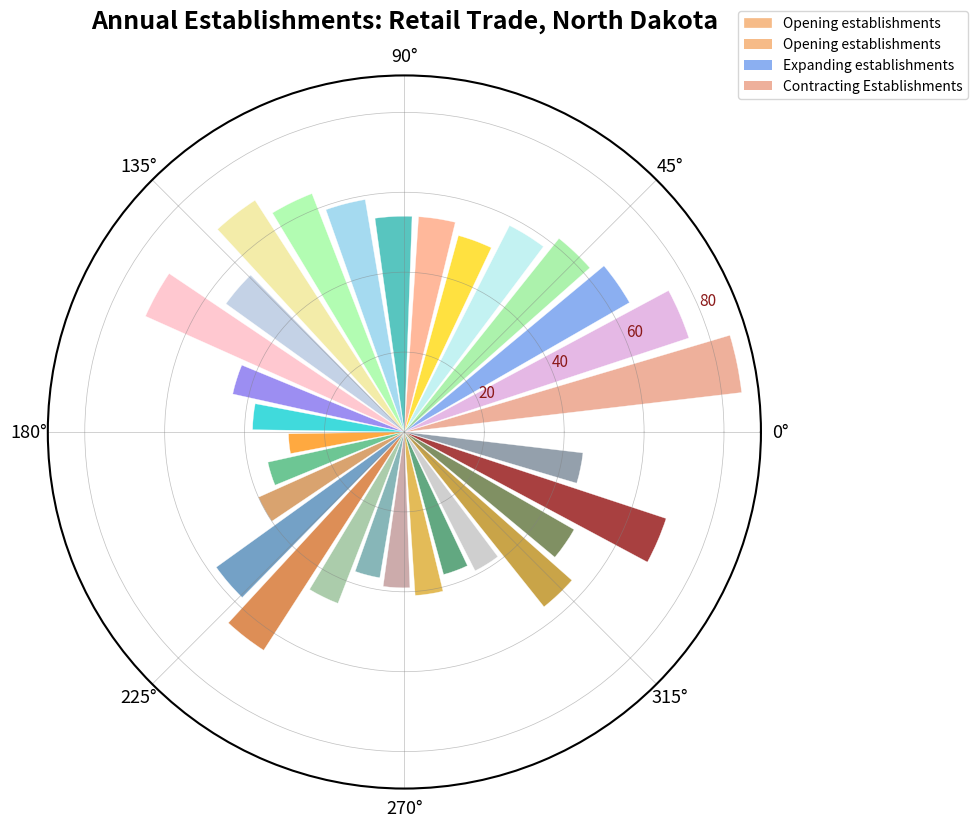

What are all the series names shown in the legend?

Opening establishments, Expanding establishments, Contracting Establishments